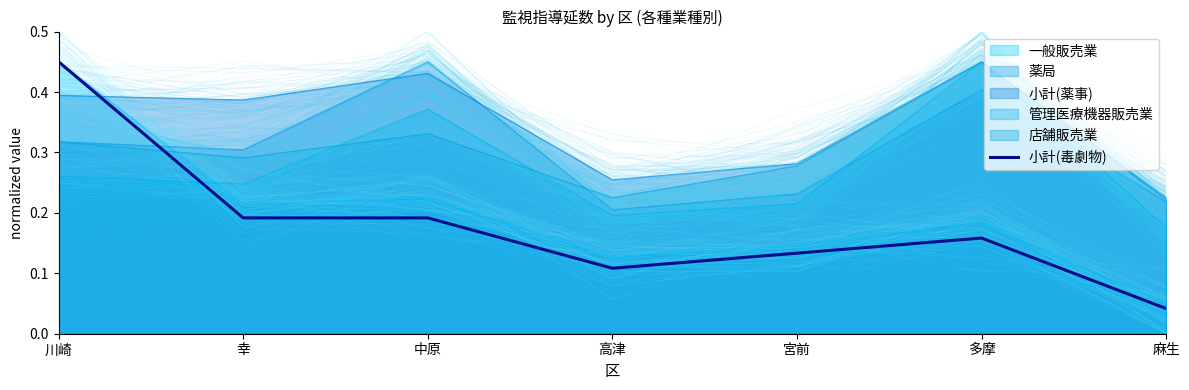

What position from the left is 麻生?

7